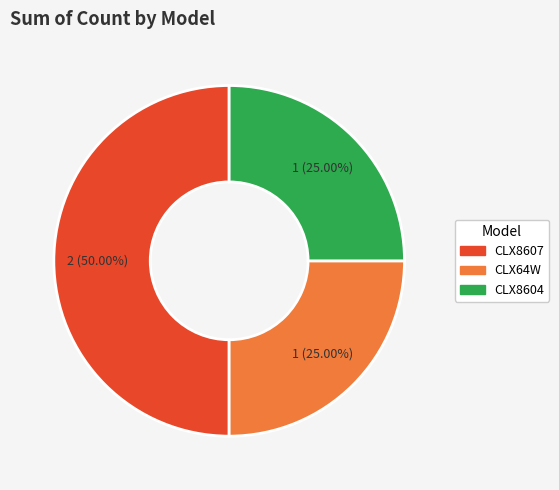

Is the sum of CLX64W and CLX8607 greater than half?

Yes